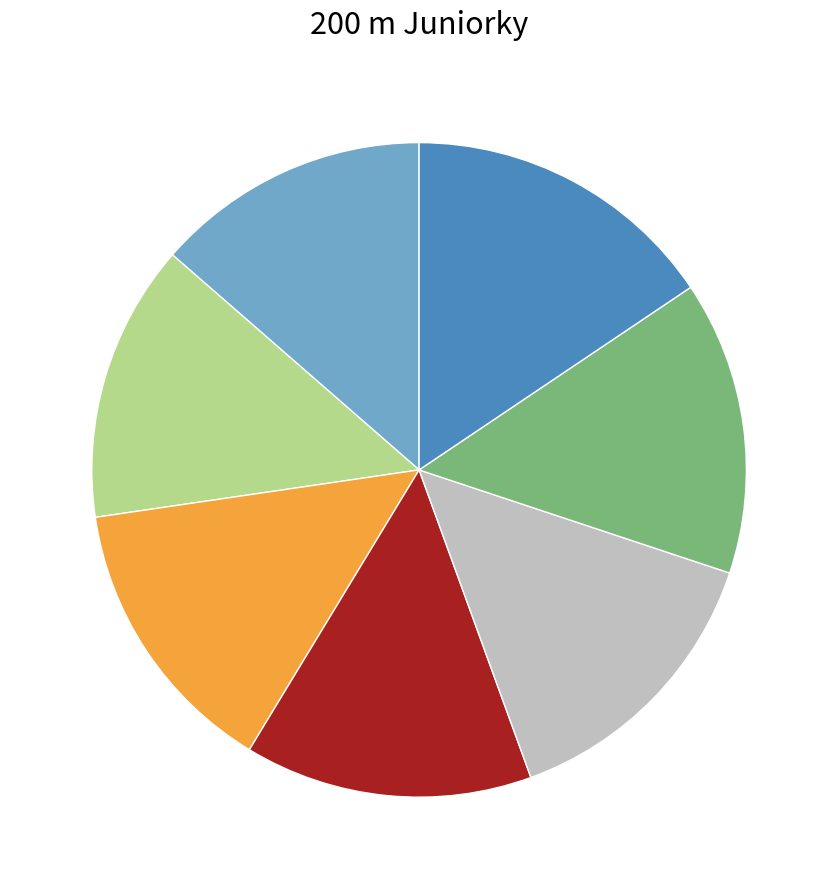

Does any single category account for the majority?

No